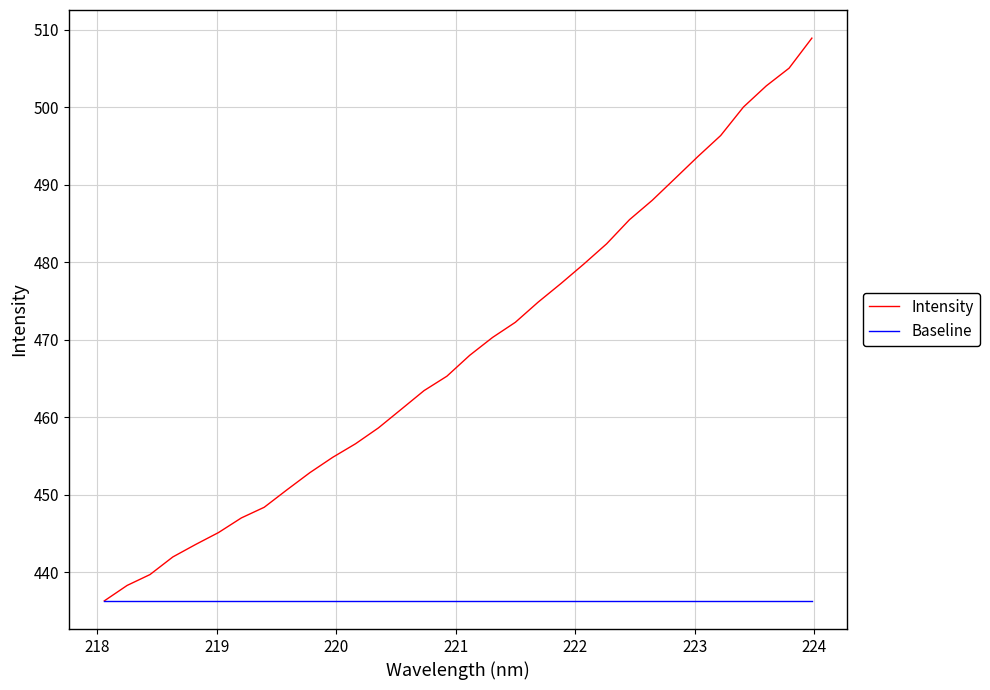

Rank the series by their maximum value, from lowest to highest.

Baseline, Intensity